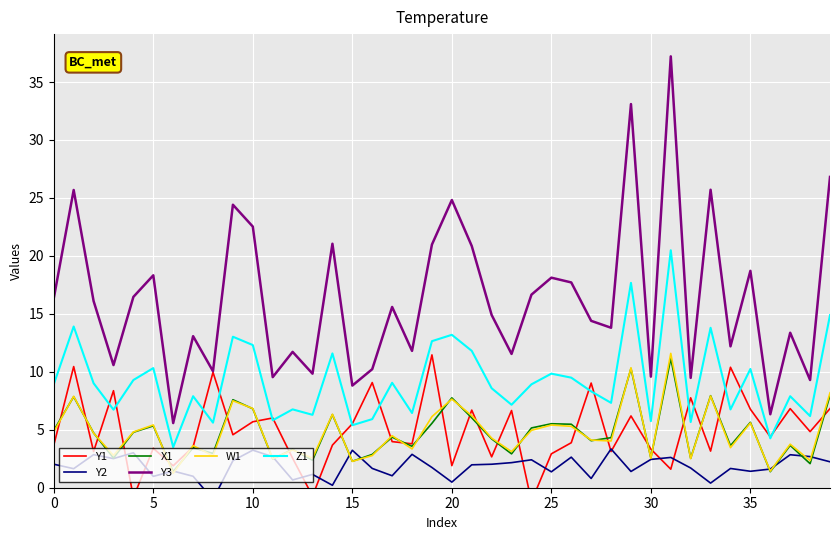

True or false: Y3 and W1 intersect in this chart.

False